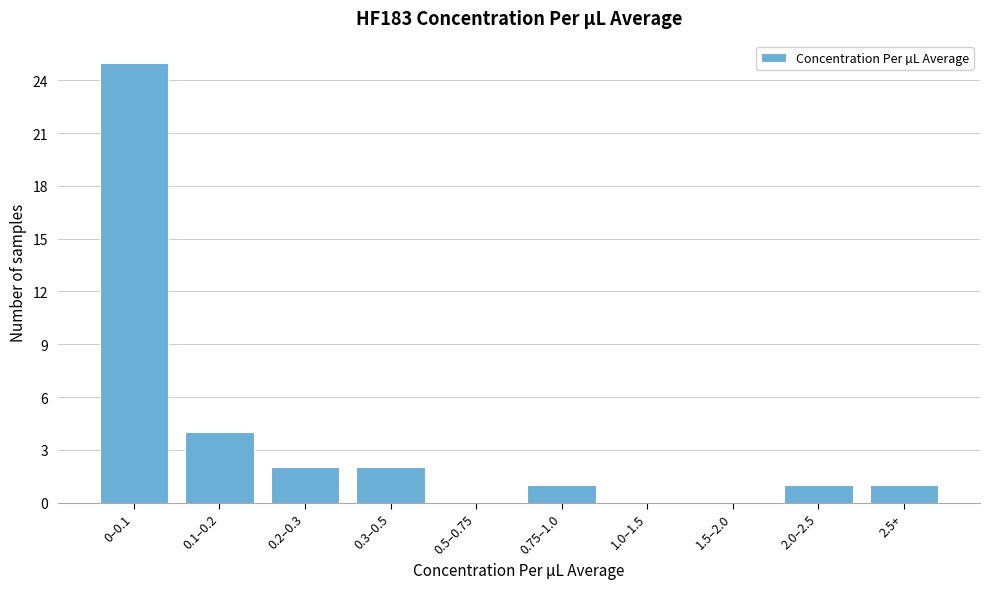

Reading right to left, transcribe all the data shown in this chart.

2.5+=1	2.0–2.5=1	1.5–2.0=0	1.0–1.5=0	0.75–1.0=1	0.5–0.75=0	0.3–0.5=2	0.2–0.3=2	0.1–0.2=4	0–0.1=25